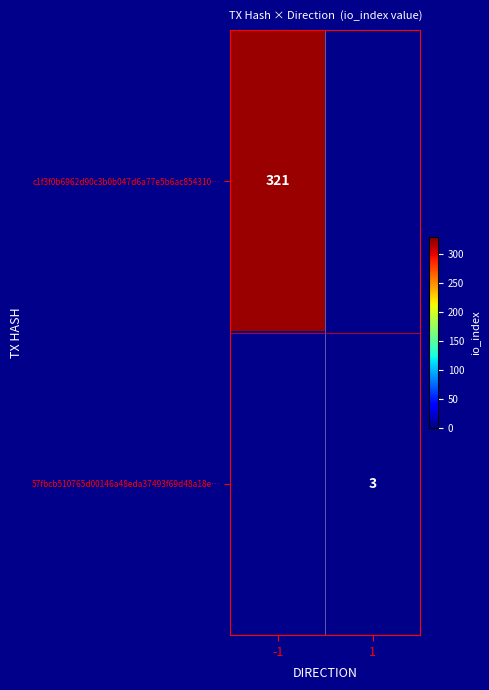

How many distinct data groups are displayed?

2